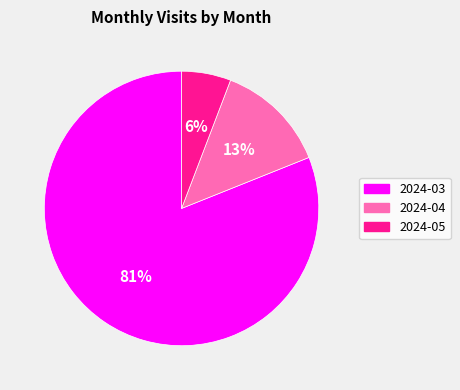

Which has a higher value, 2024-03 or 2024-04?

2024-03